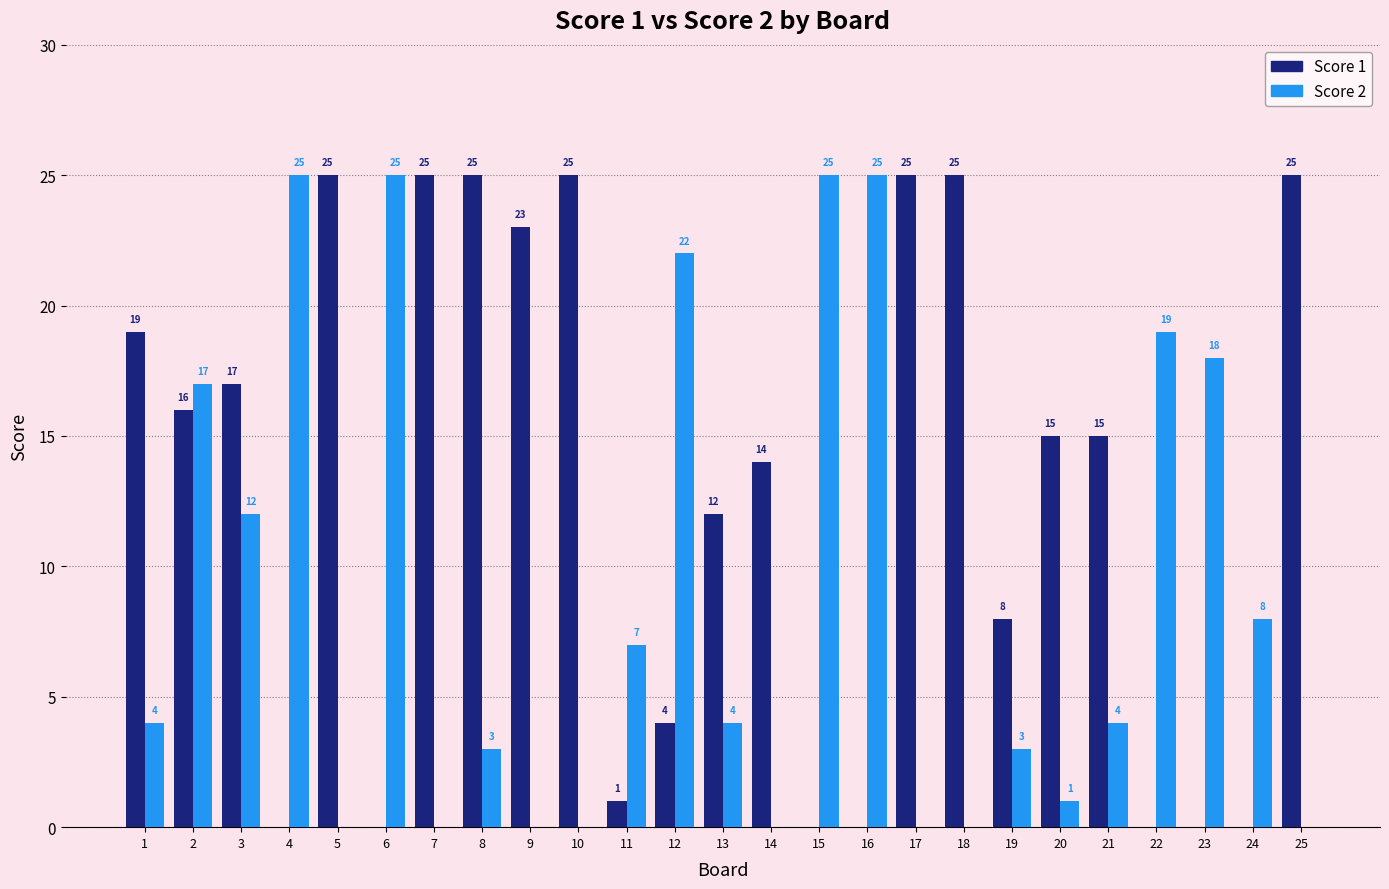

Reading right to left, what are all the values shown in this chart?

Score 1: 25	0	0	0	15	15	8	25	25	0	0	14	12	4	1	25	23	25	25	0	25	0	17	16	19
Score 2: 0	8	18	19	4	1	3	0	0	25	25	0	4	22	7	0	0	3	0	25	0	25	12	17	4